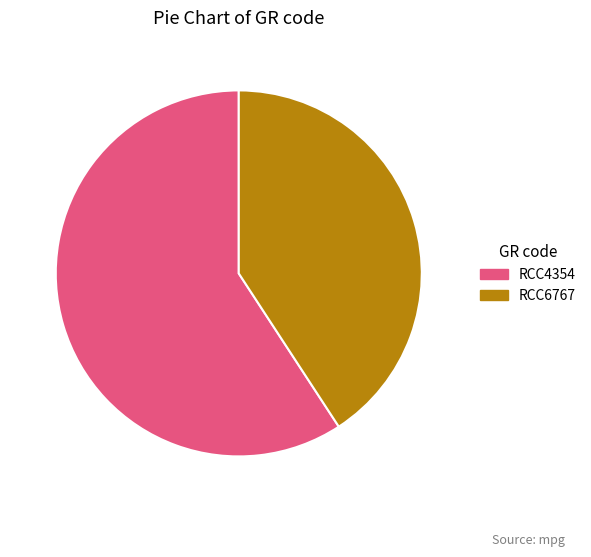

Combined, do RCC6767 and RCC4354 account for over 50%?

Yes